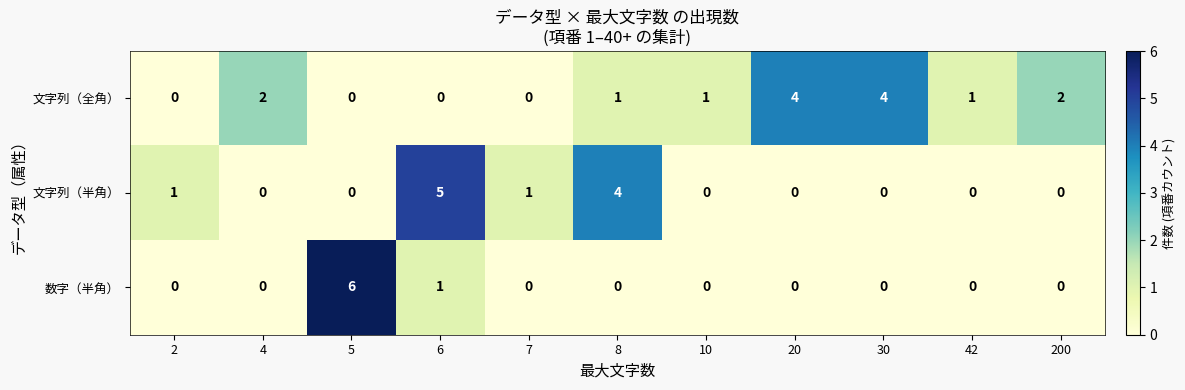

What is the sum of all 数字（半角） values?

7